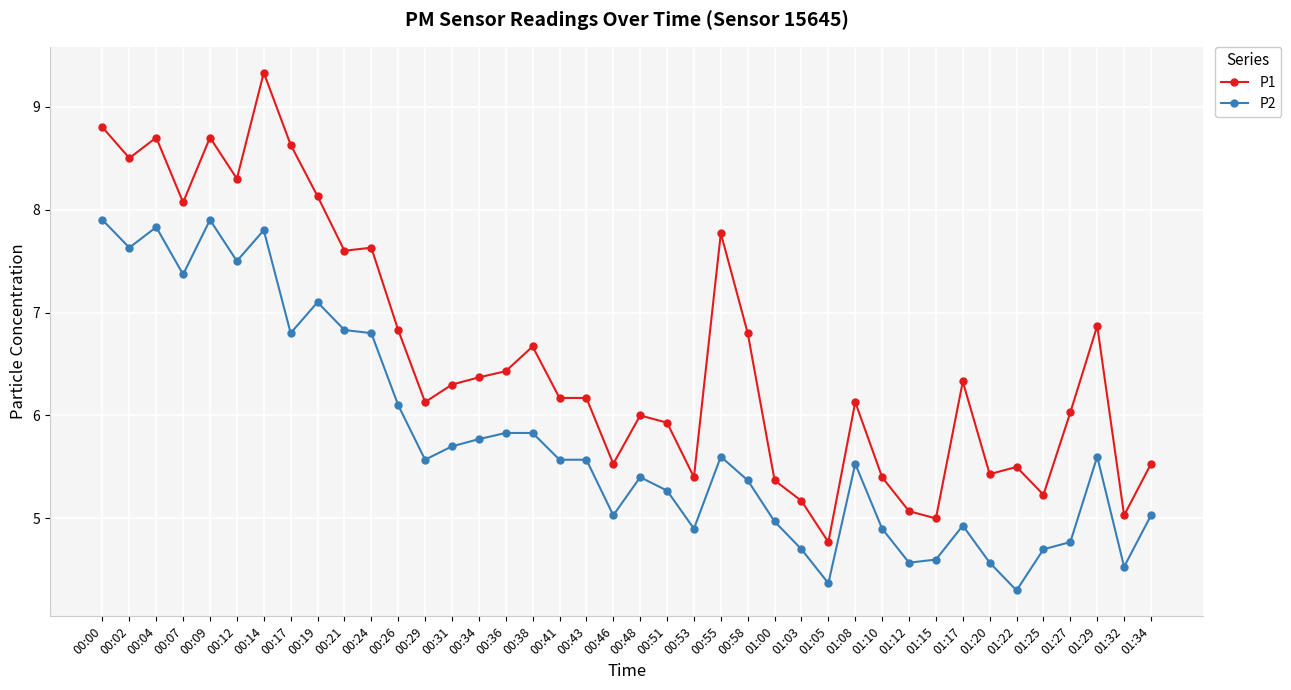

The P2 series shows 5.7 at 00:31. True or false?

True